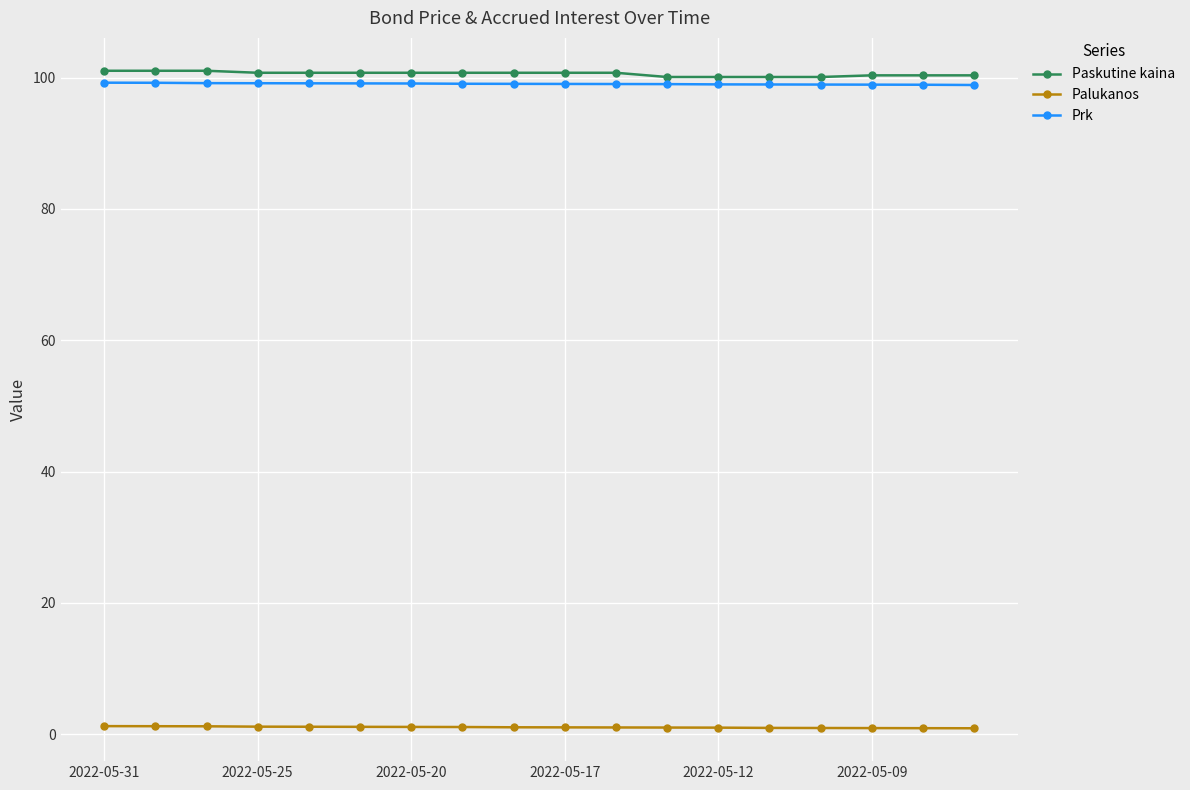

Does the chart have visible grid lines?

Yes